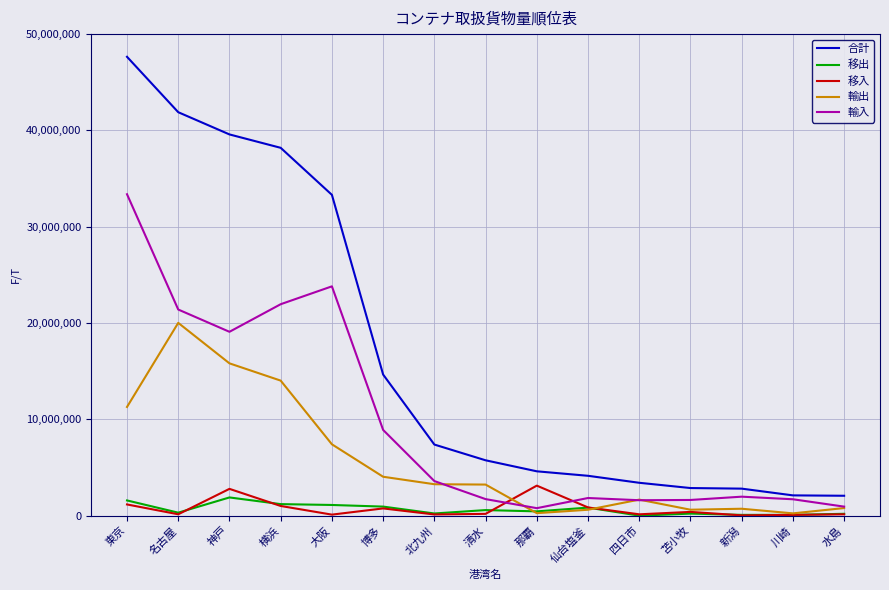

What is the difference between the maximum and minimum values in the 移出 series?

1890124